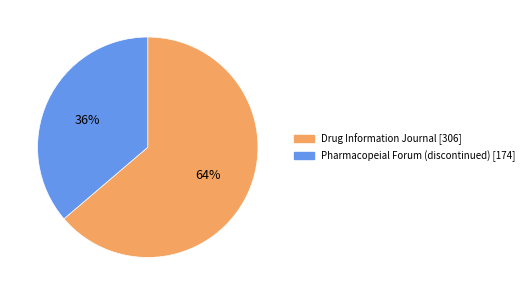

Between Drug Information Journal and Pharmacopeial Forum (discontinued), which is larger?

Drug Information Journal